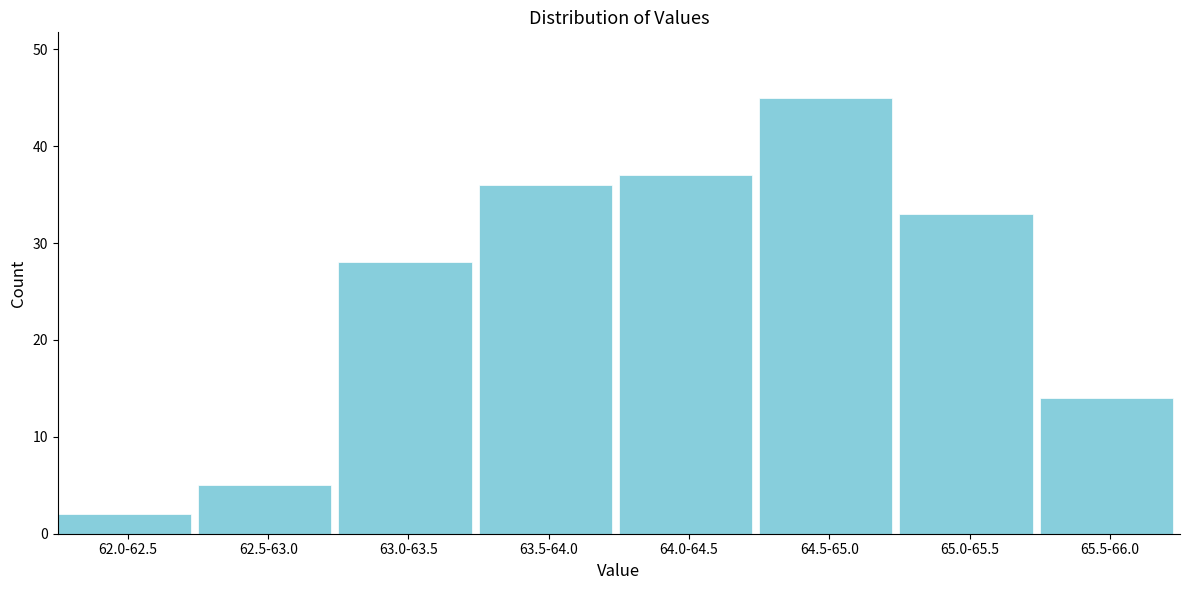

Reading left to right, what are all the values shown in this chart?

2	5	28	36	37	45	33	14